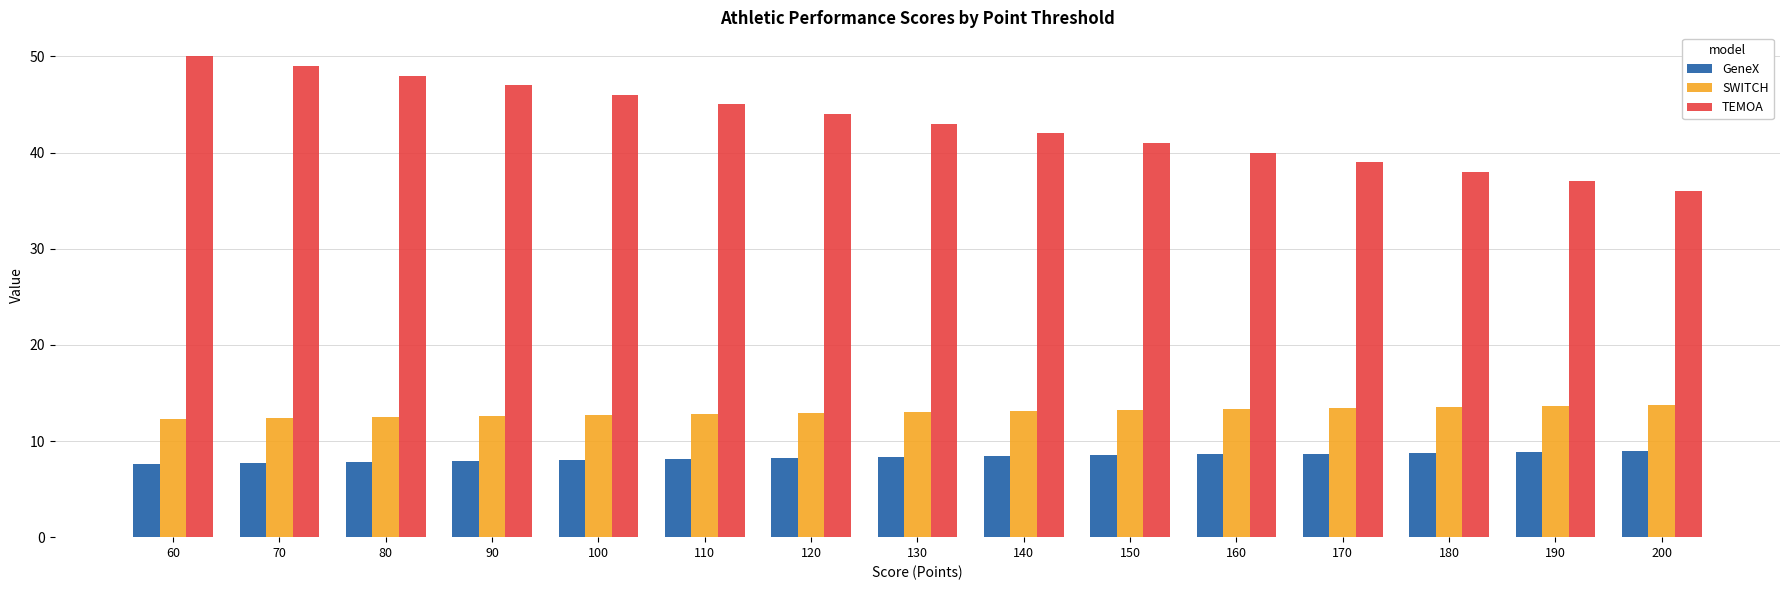

What is the total value across all series at 90?

67.5